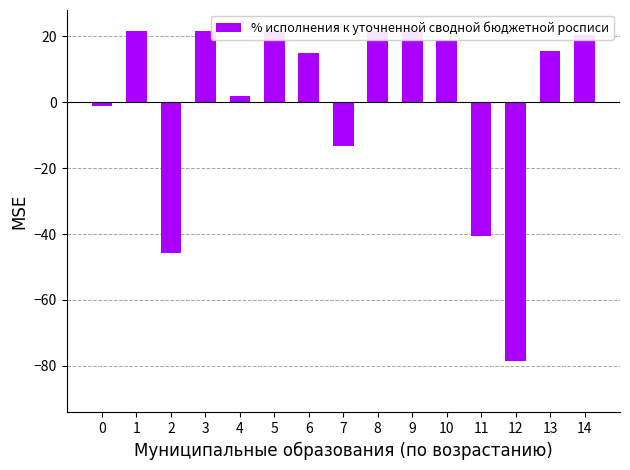

What is the value of the 10th bar from the left?

21.5